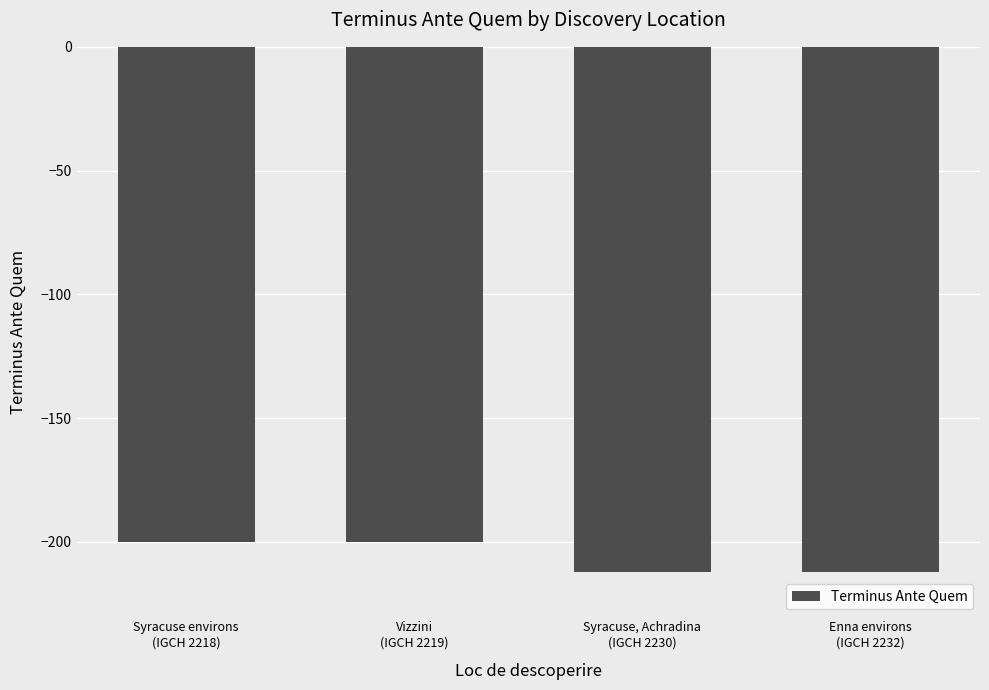

What is the smallest value displayed?

-212